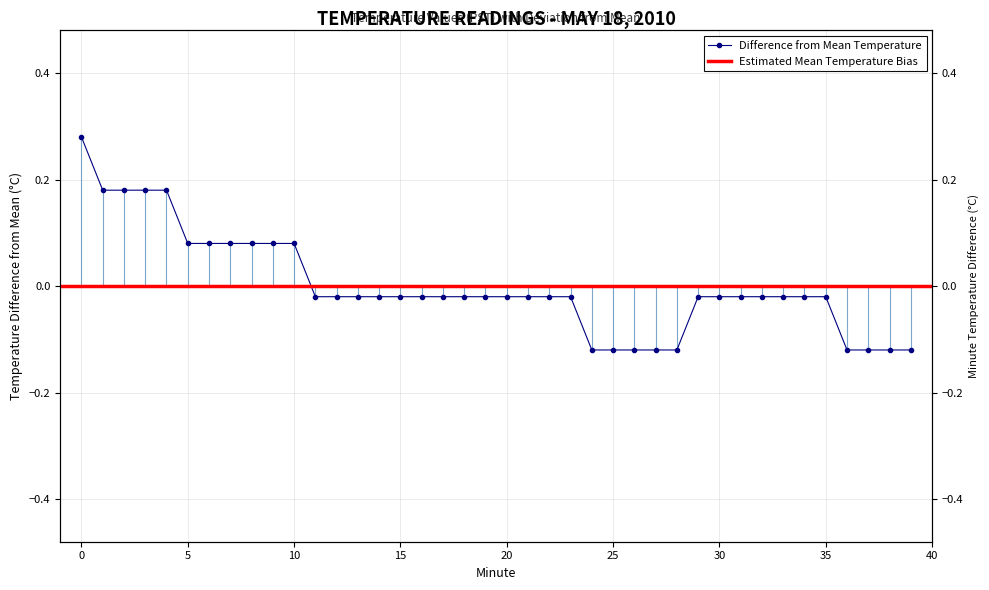

How many data points are less than 0?

29